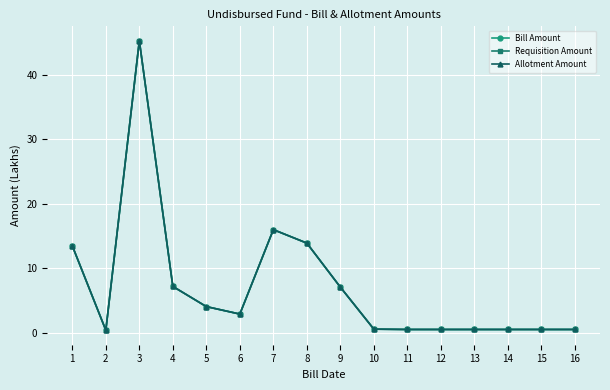

At which label does Bill Amount reach its minimum?

2